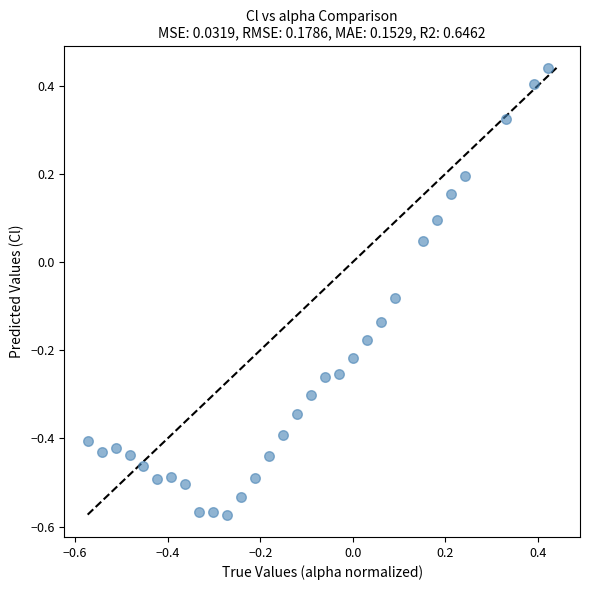

What is the range of X values (max minus min)?

1.0